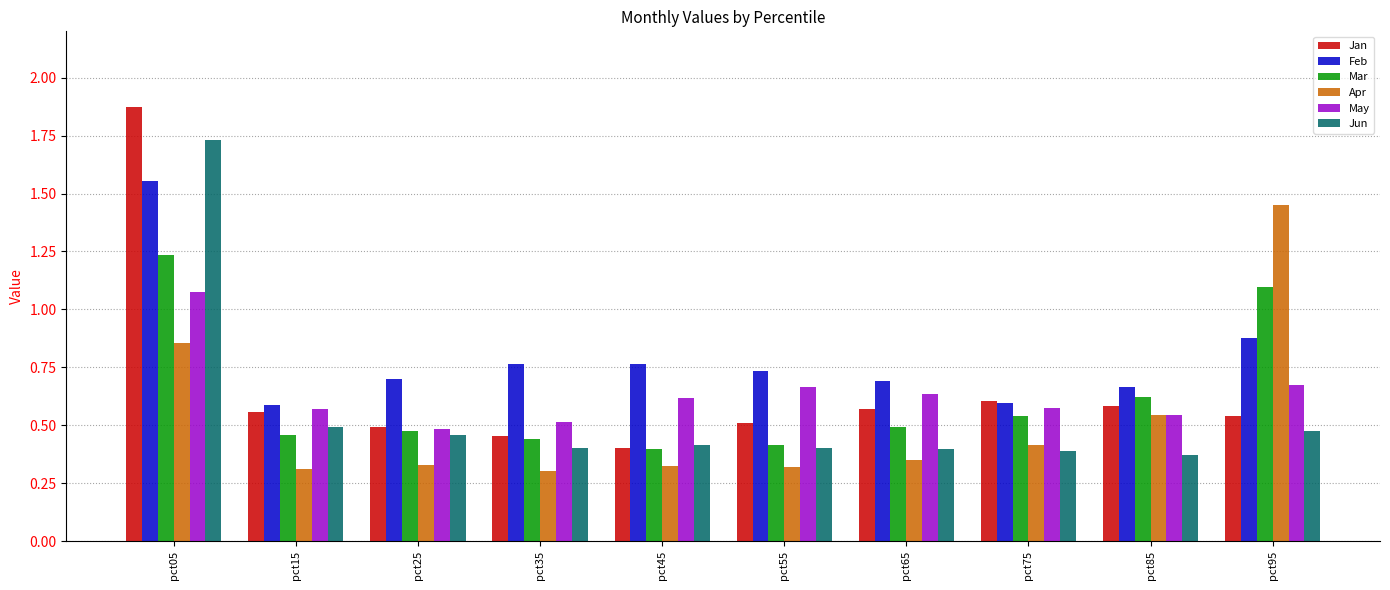

Rank the series by their maximum value, from highest to lowest.

Jan, Jun, Feb, Apr, Mar, May